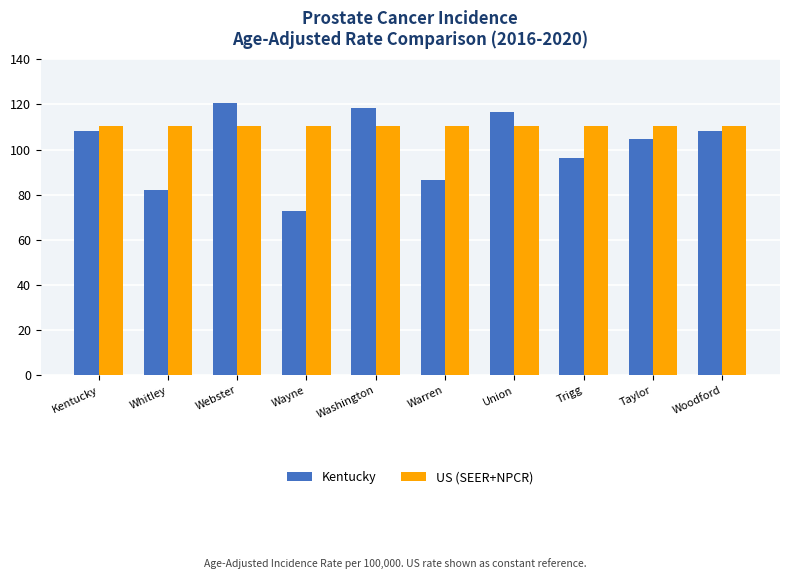

What is the difference between the second highest and second lowest values in the Kentucky series?

36.1